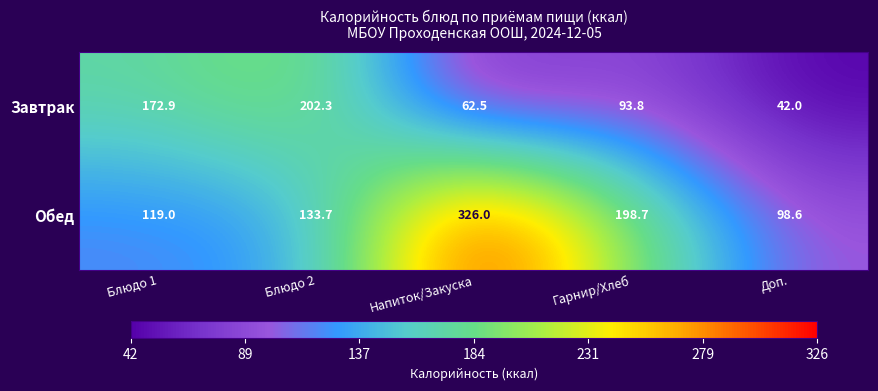

What is the spread (max minus min) of values at Напиток/Закуска?

263.5